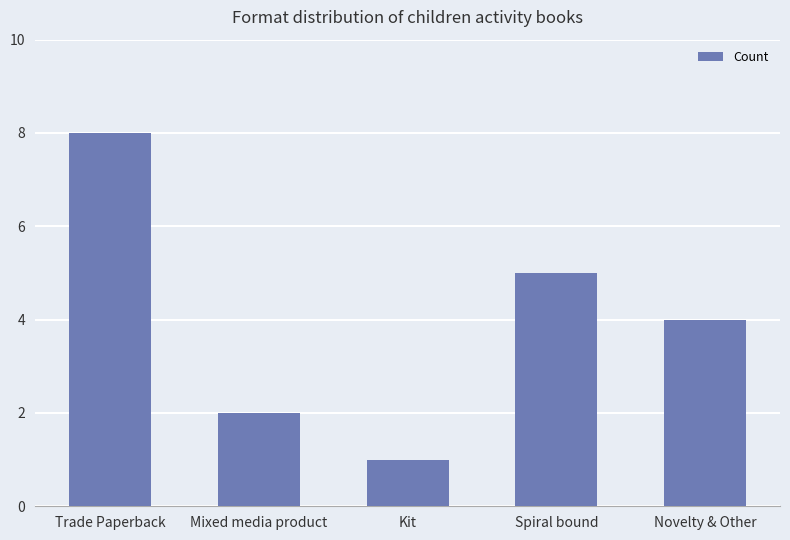

Which category has the lowest value across all series?

Kit